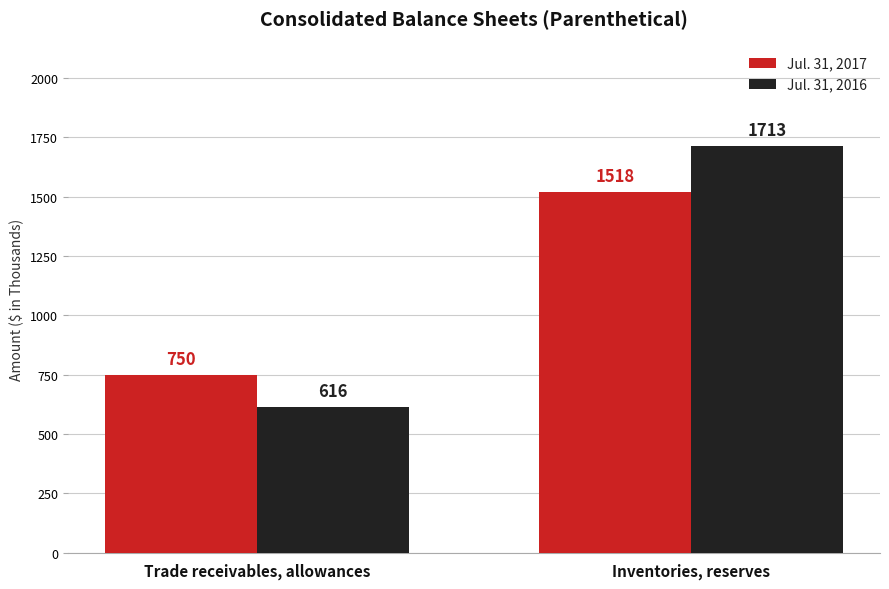

What is the difference between the maximum and minimum values in the Jul. 31, 2016 series?

1097